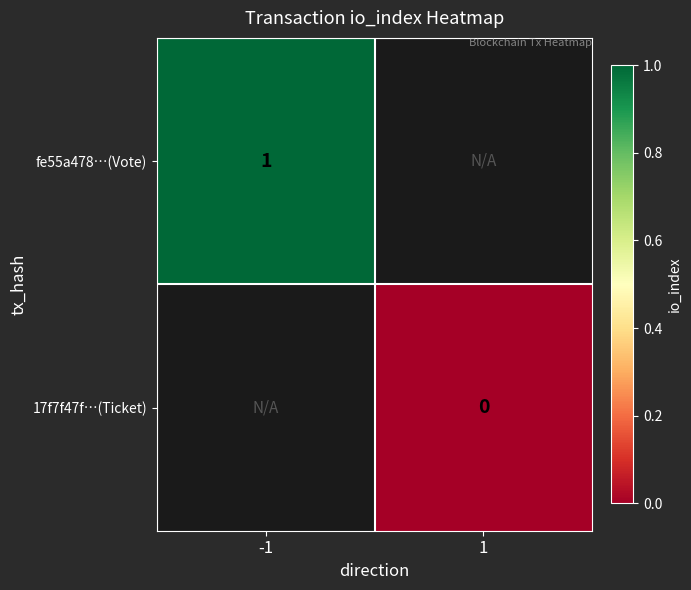

Is the value of fe55a478…(Vote) at -1 greater than the value of 17f7f47f…(Ticket) at 1?

Yes